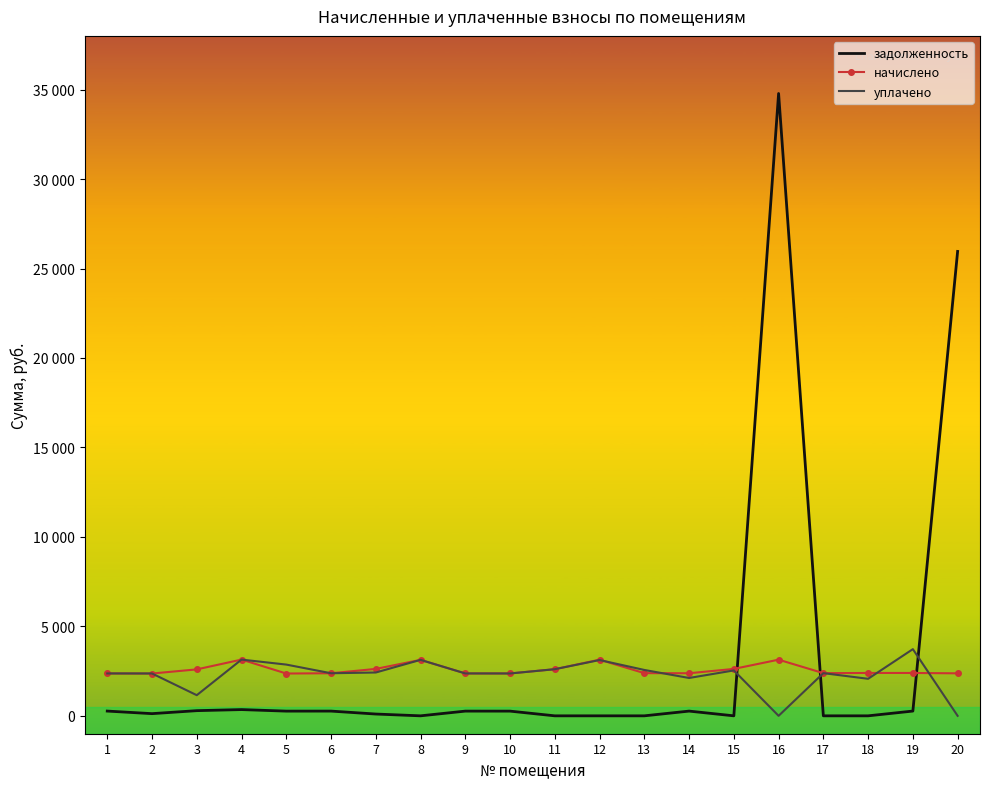

What are all the series names shown in the legend?

задолженность, начислено, уплачено